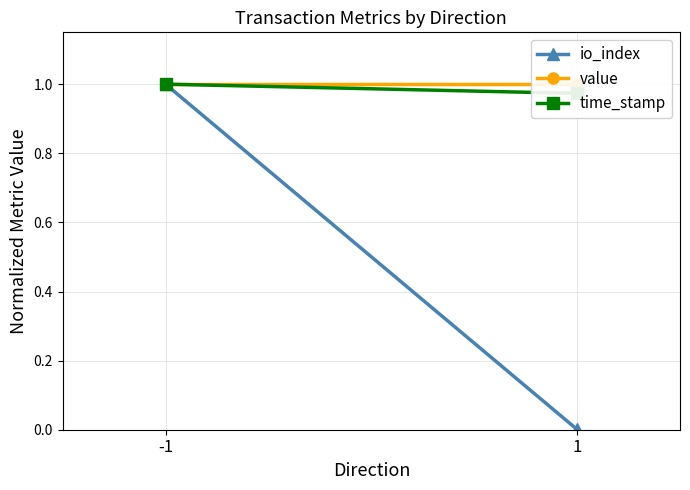

Which category has the lowest value across all series?

1